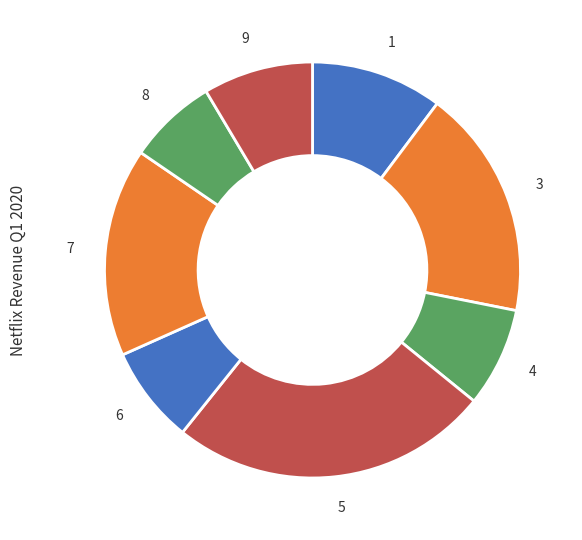

Combined, do 8 and 5 account for over 50%?

No